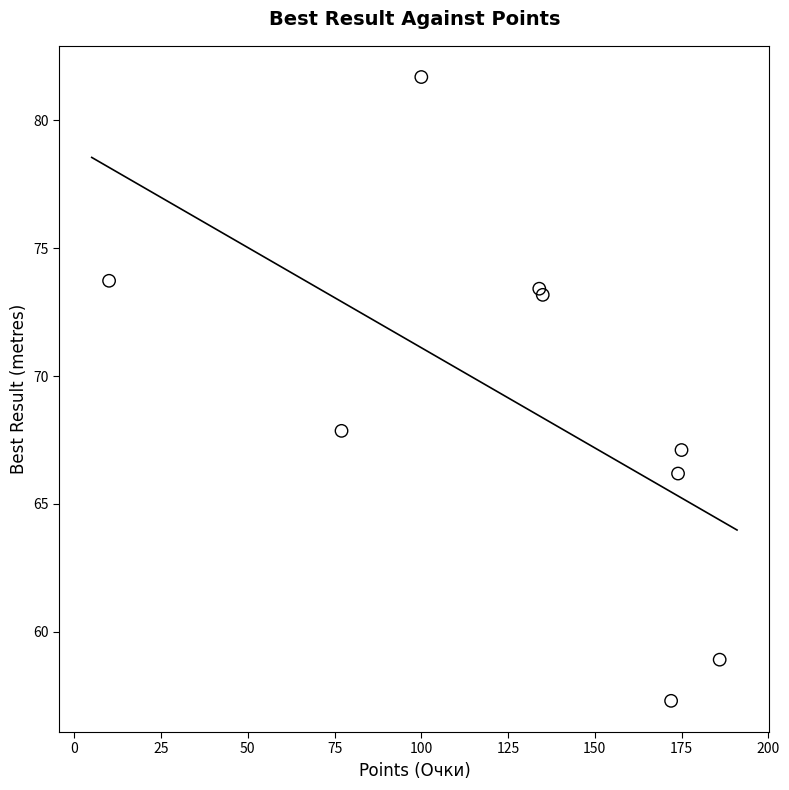

What Y value in the scatter plot is closest to 69?

67.9